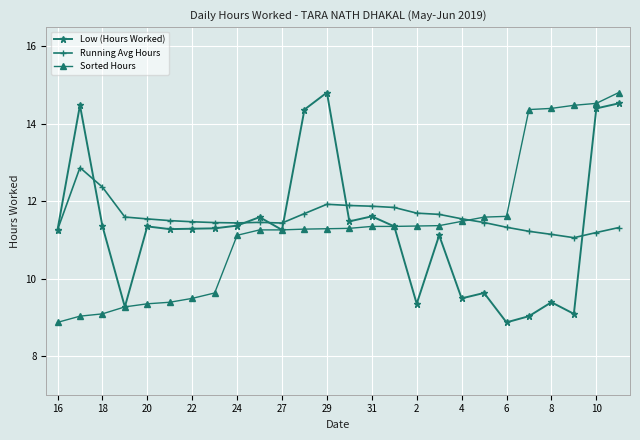

Is this an area chart (filled region under the line)?

No